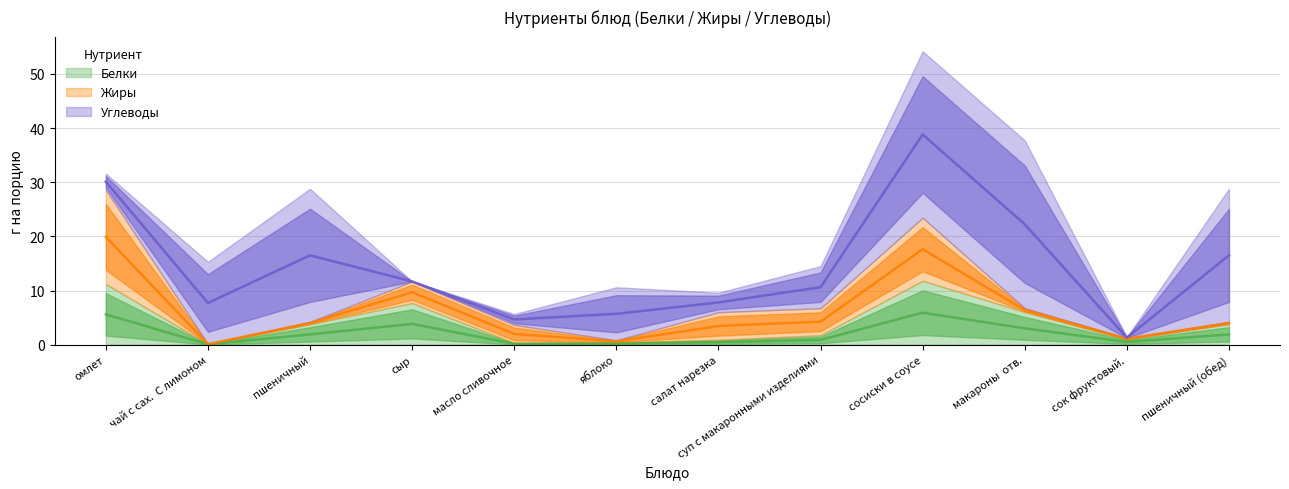

The Углеводы series shows 1.8 at омлет. True or false?

False